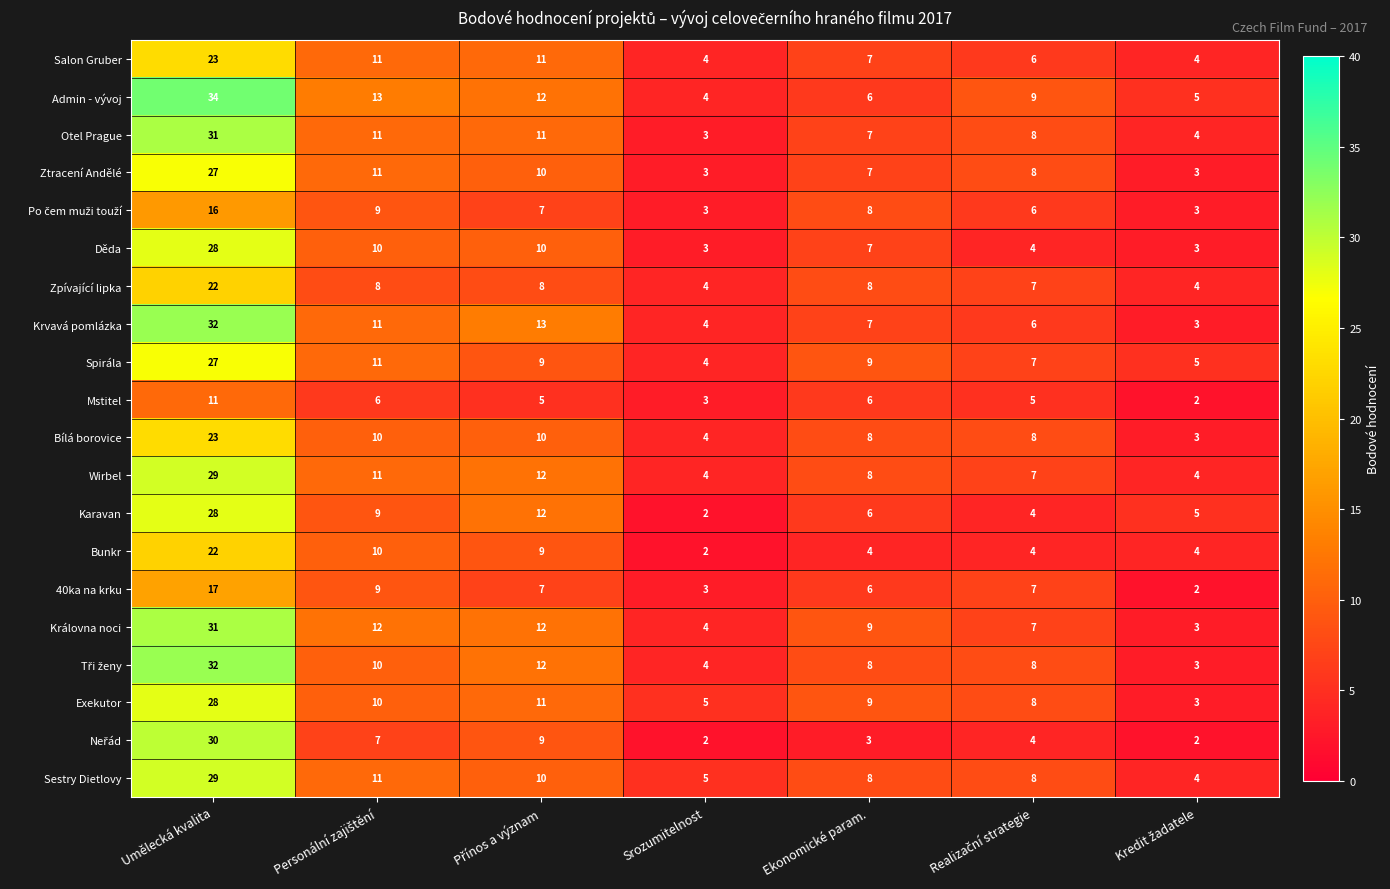

At how many categories does at least one series exceed 10?

3